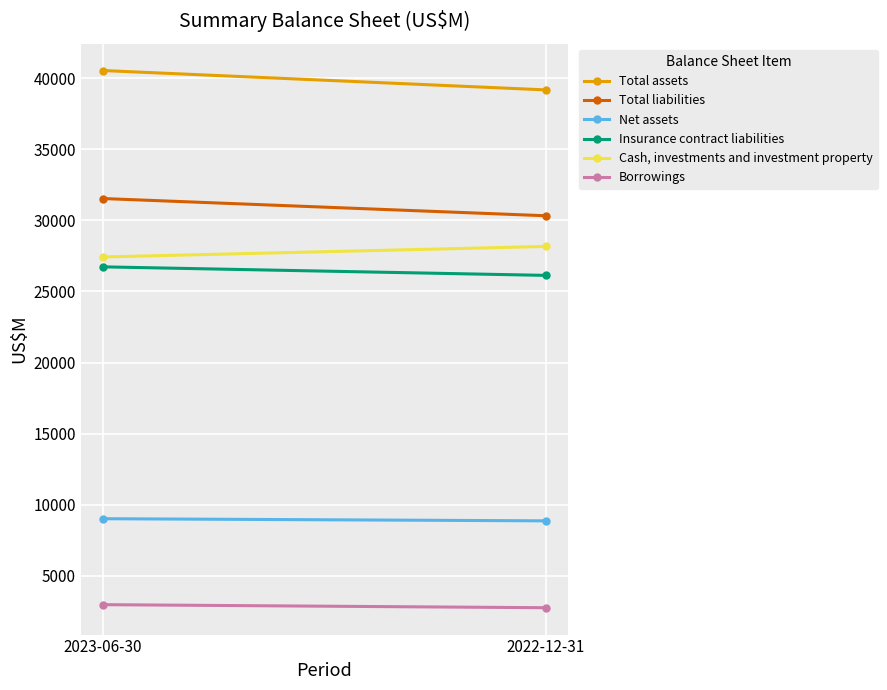

How many lines are shown in the chart?

6